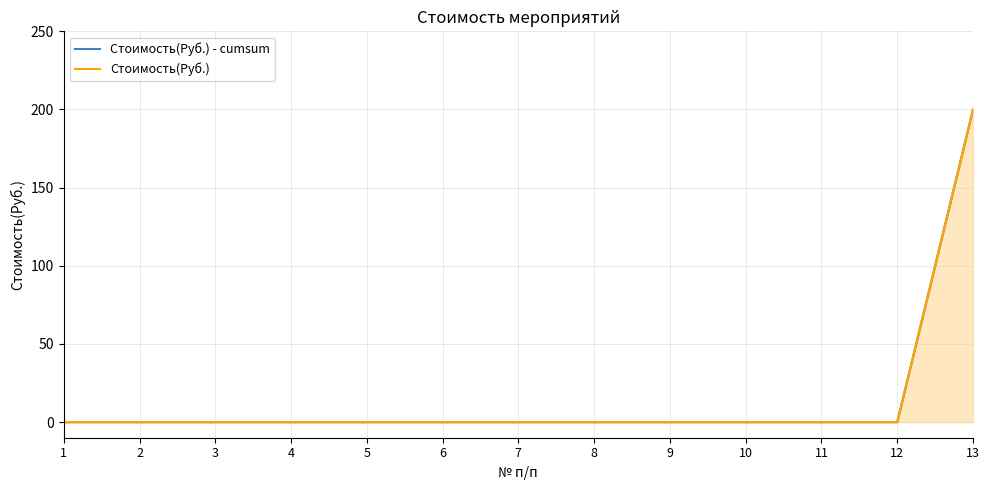

Reading left to right, extract all data points from this chart.

Стоимость(Руб.) - cumsum: 1=0	2=0	3=0	4=0	5=0	6=0	7=0	8=0	9=0	10=0	11=0	12=0	13=200
Стоимость(Руб.): 1=0	2=0	3=0	4=0	5=0	6=0	7=0	8=0	9=0	10=0	11=0	12=0	13=200